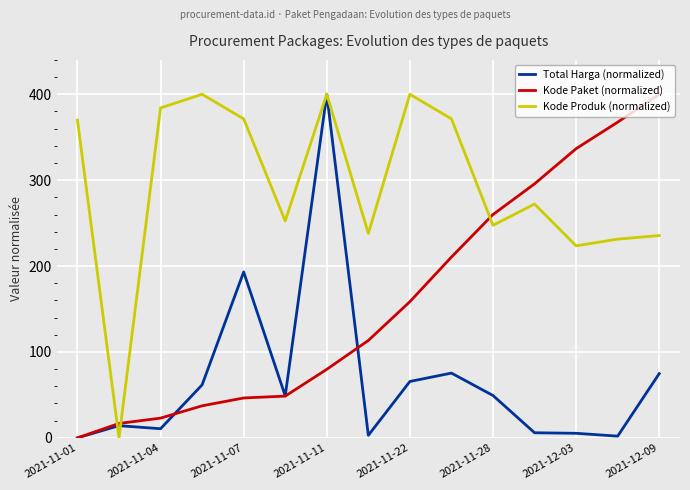

What is the highest value of the Kode Produk (normalized) series?

400.0